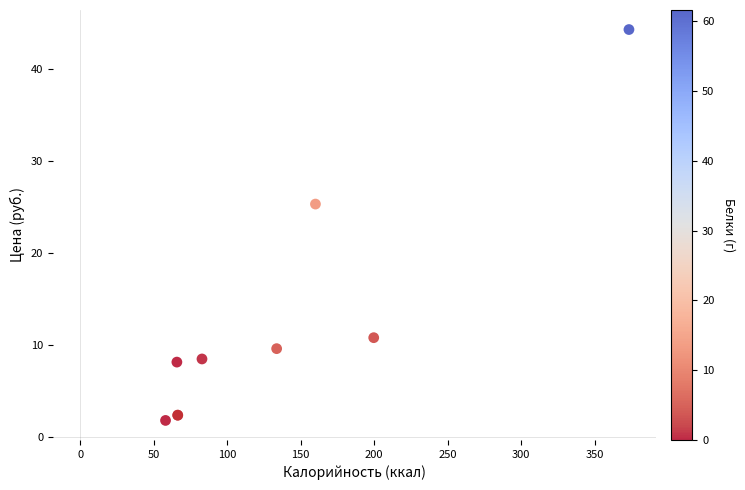

What Y value in the scatter plot is closest to 23?

25.3